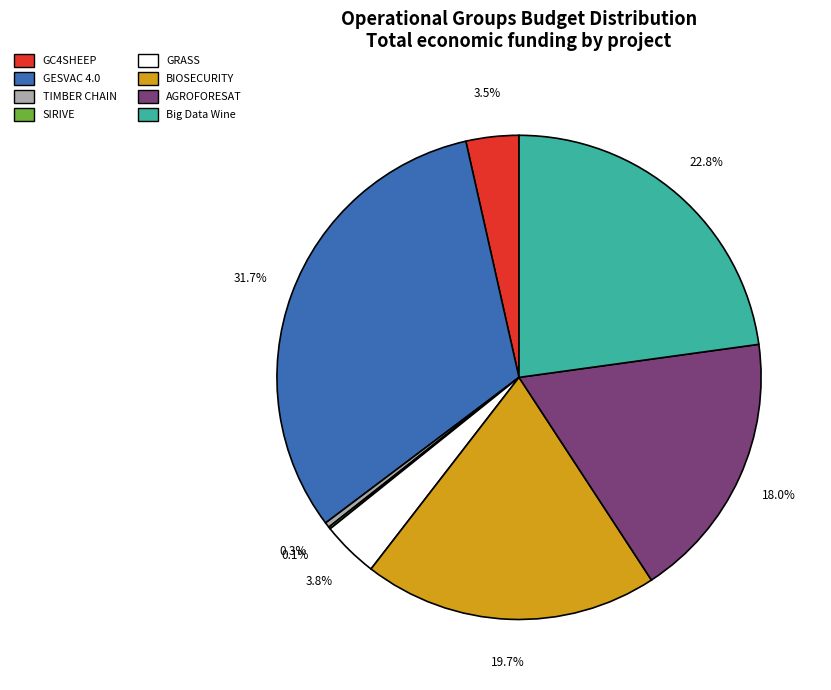

Approximately how many times larger is the value at AGROFORESAT compared to BIOSECURITY?

0.9